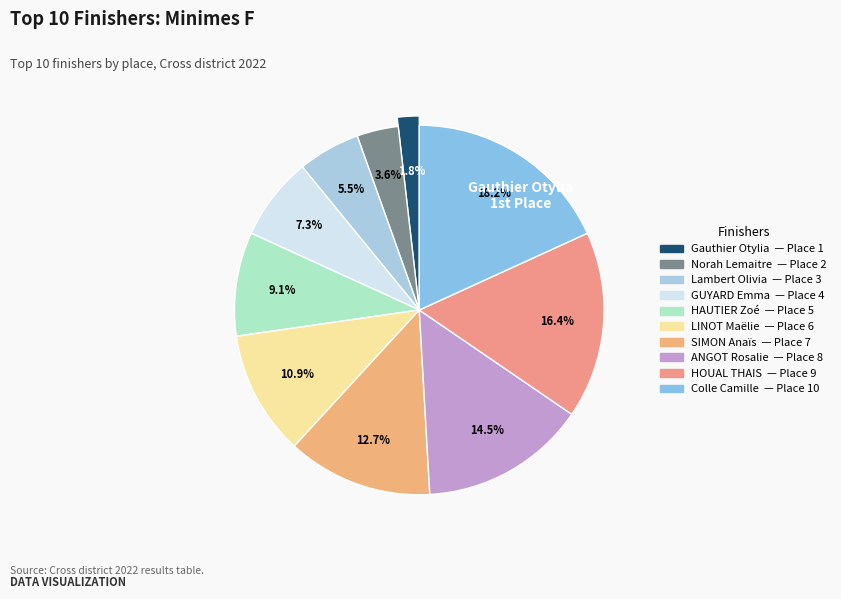

How many slices are in this pie chart?

10